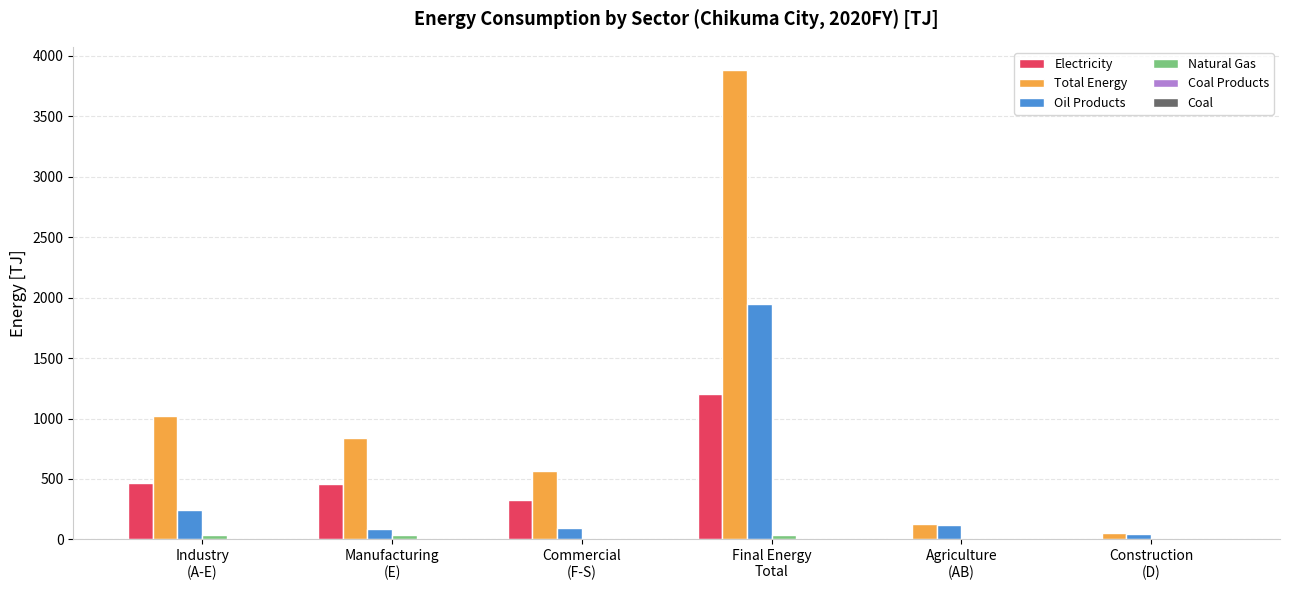

What is the total value across all series at Agriculture
(AB)?

256.3